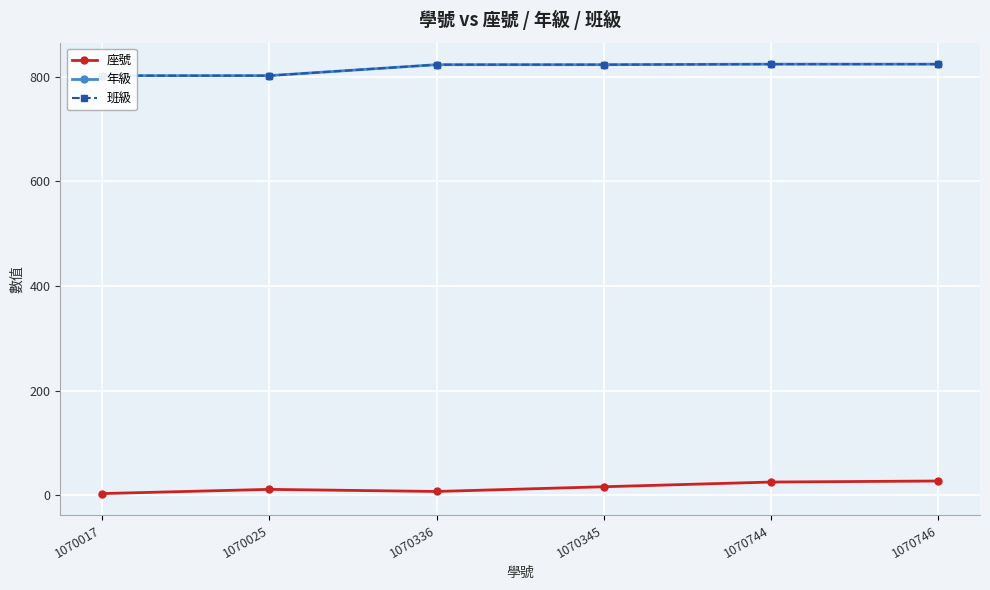

What is the total value across all series at 1070025?

1615